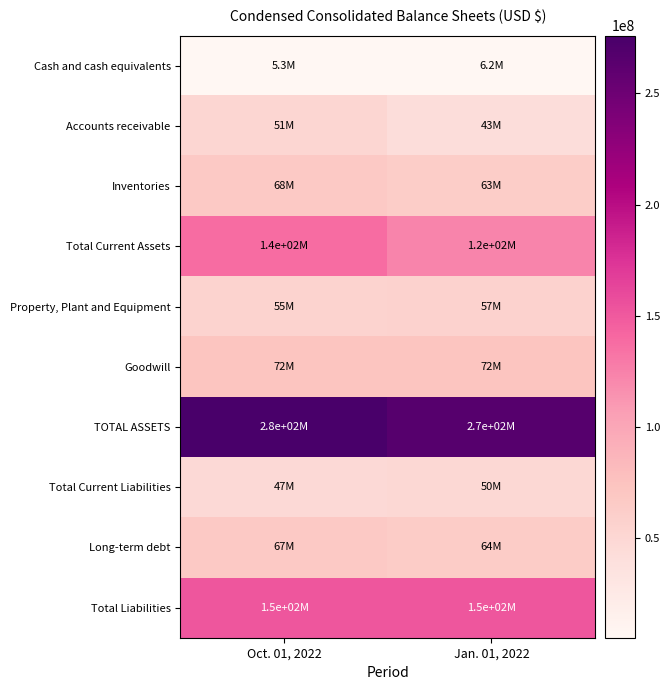

List the series in order of their peak value, lowest first.

Cash and cash equivalents, Total Current Liabilities, Accounts receivable, Property, Plant and Equipment, Long-term debt, Inventories, Goodwill, Total Current Assets, Total Liabilities, TOTAL ASSETS